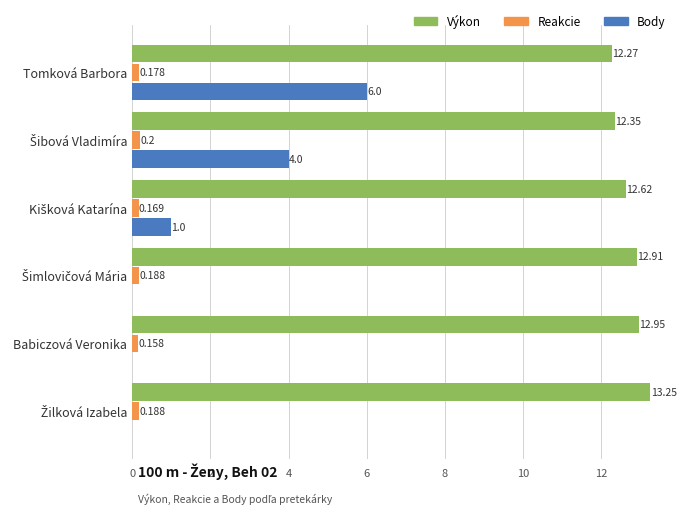

Which category has the highest value in the Body series?

Tomková Barbora